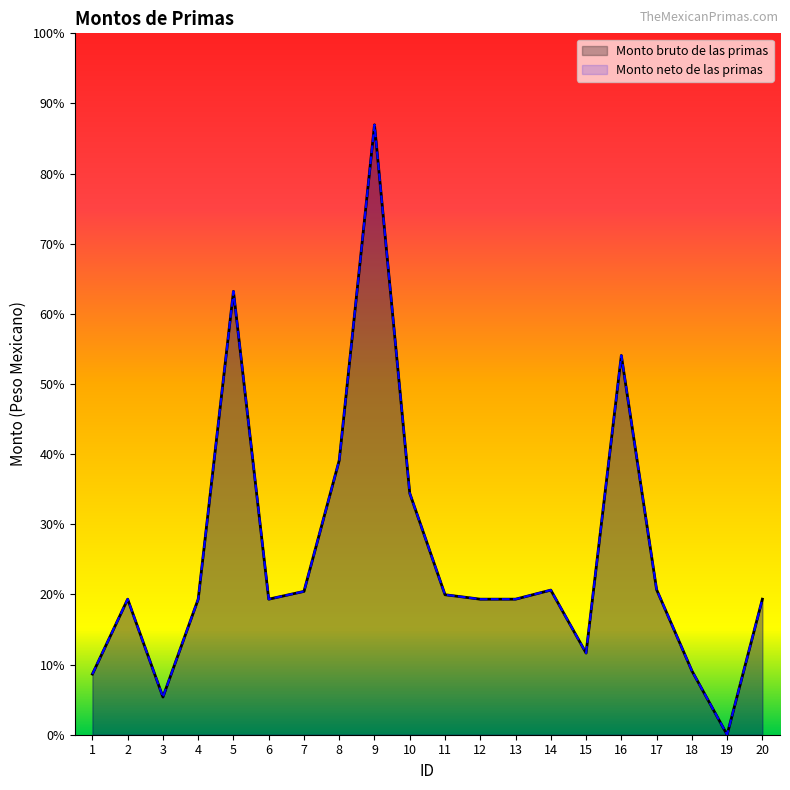

Between 1 and 17, which series saw the biggest shift?

Monto bruto de las primas